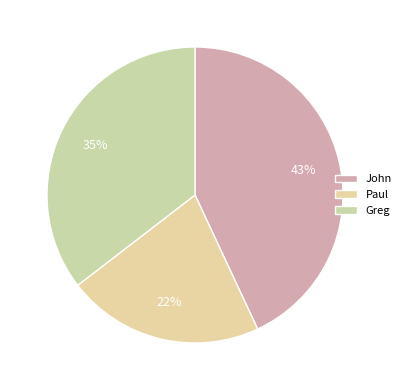

Count the number of slices in the pie.

3